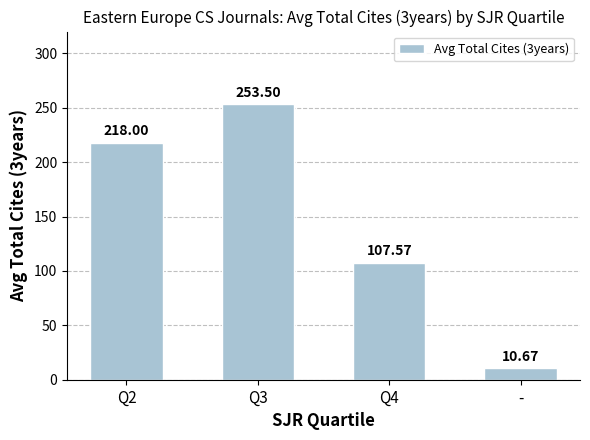

Rank the categories by value from lowest to highest.

-, Q4, Q2, Q3